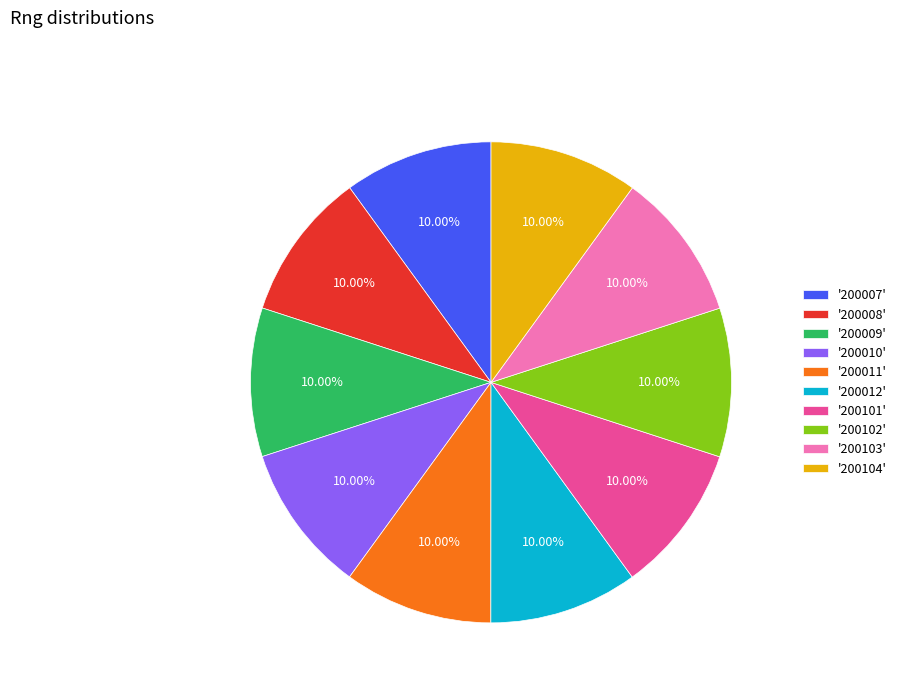

What is the ratio of the value at '200104' to the value at '200008'?

1.0